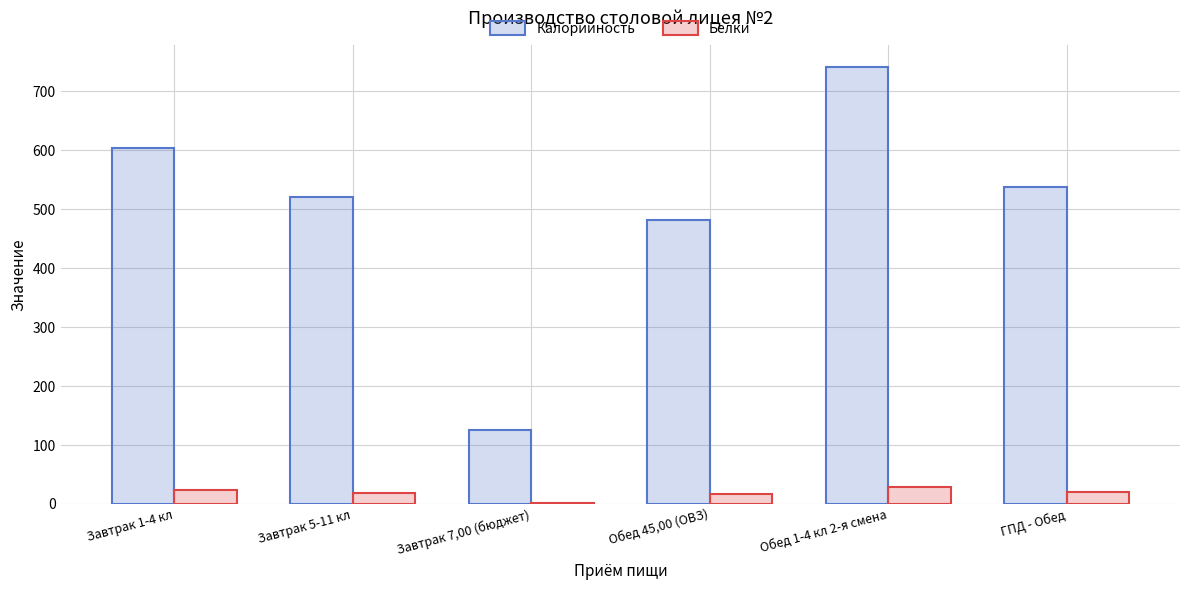

True or false: Белки has a value of 24 at Завтрак 1-4 кл.

True